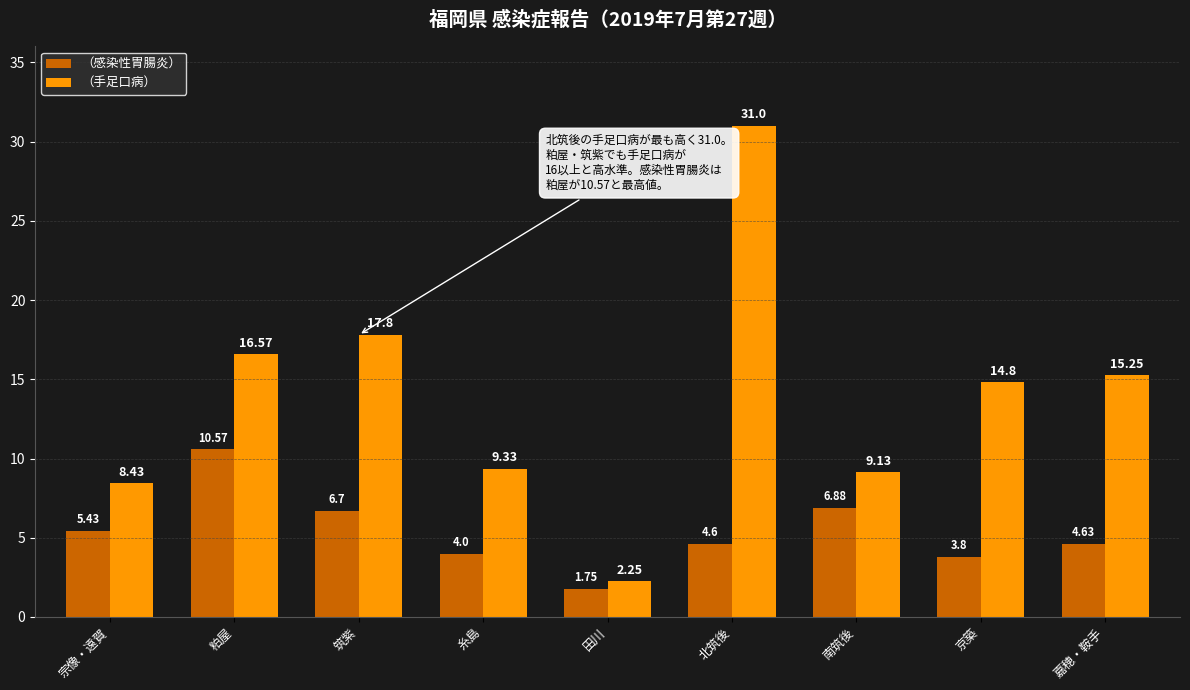

Is the value of （感染性胃腸炎） at 嘉穂・鞍手 greater than the value of （手足口病） at 筑紫?

No